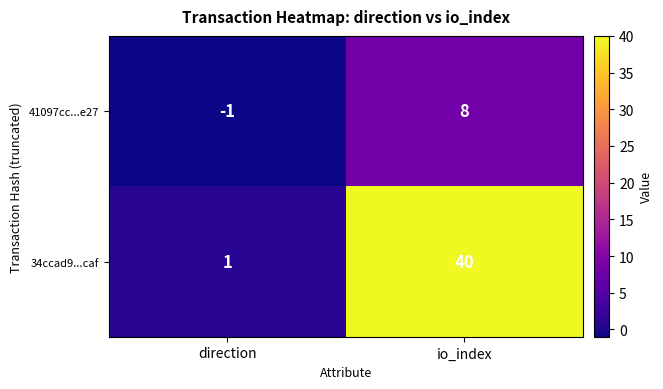

Reading right to left, extract all data points from this chart.

41097cc...e27: io_index=8	direction=-1
34ccad9...caf: io_index=40	direction=1